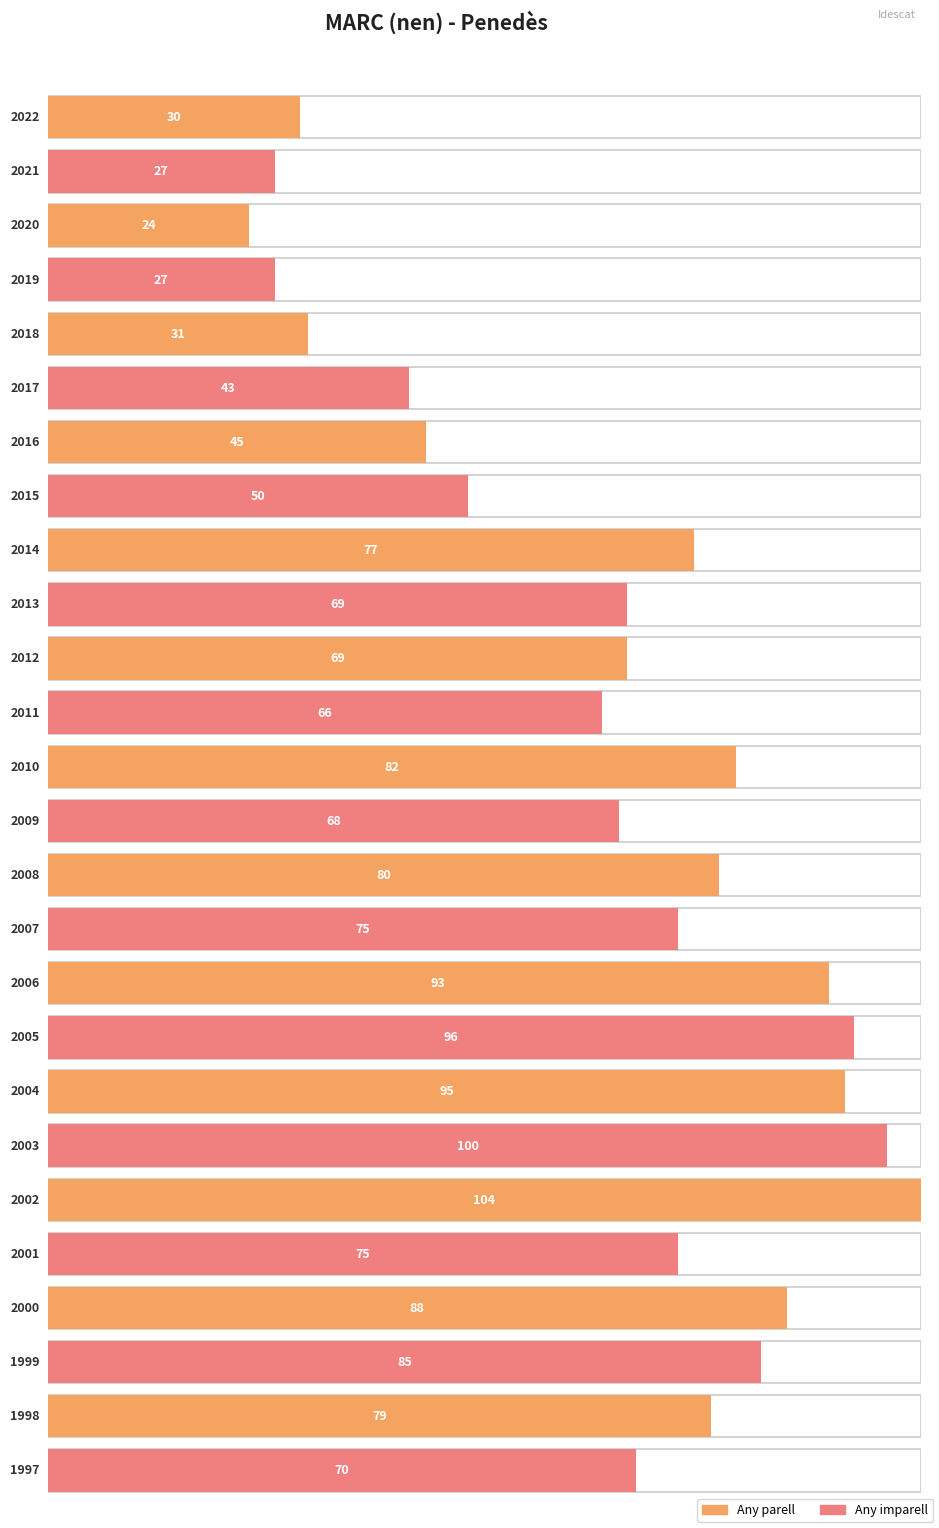

Between 2000 and 2008, which is larger?

2000